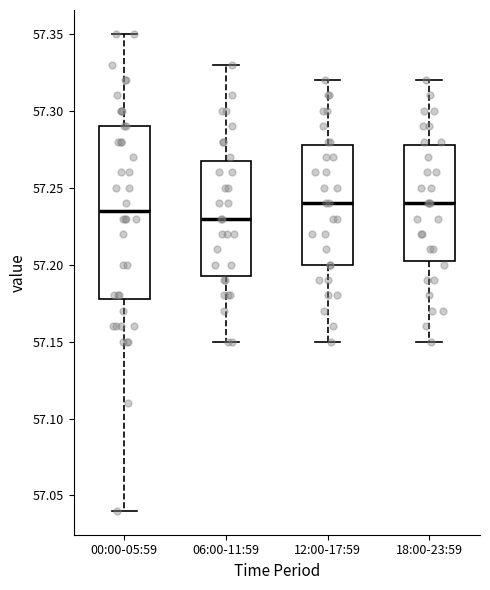

Which box is the tallest, from its lower edge to its upper edge?

00:00-05:59